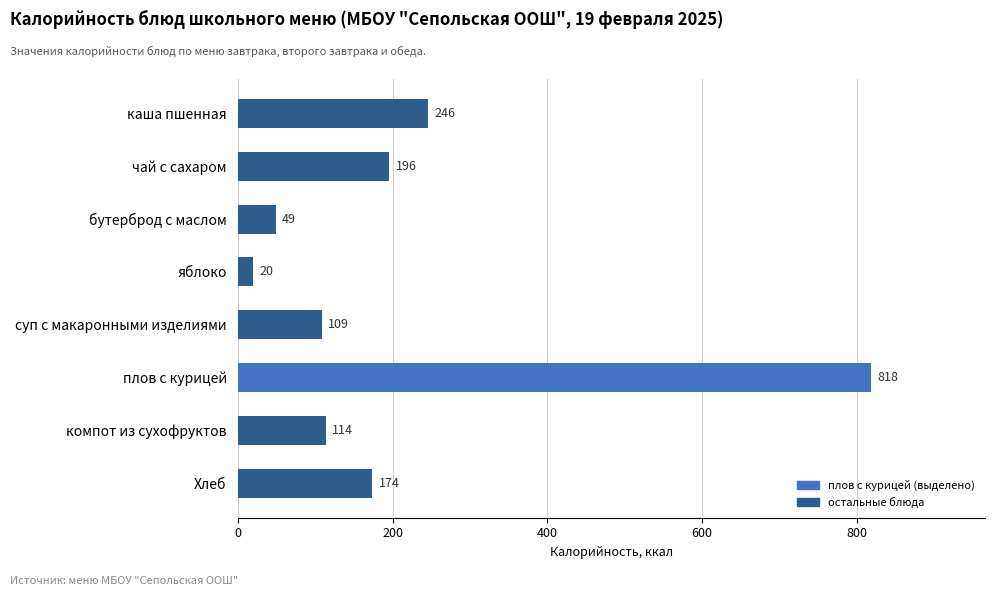

What is the value of the 5th bar from the top?

109